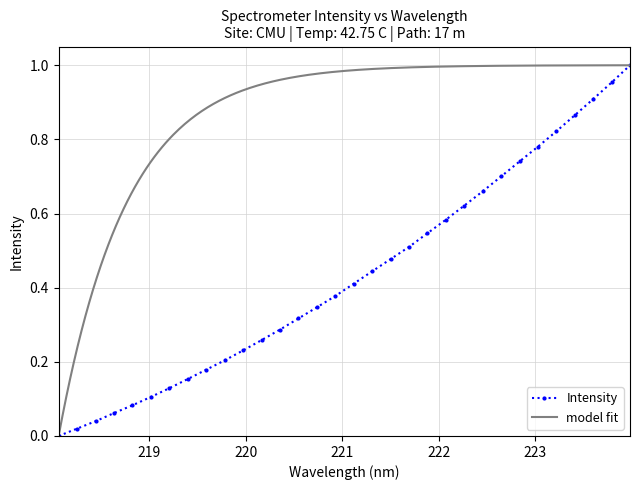

Does the chart have visible grid lines?

Yes